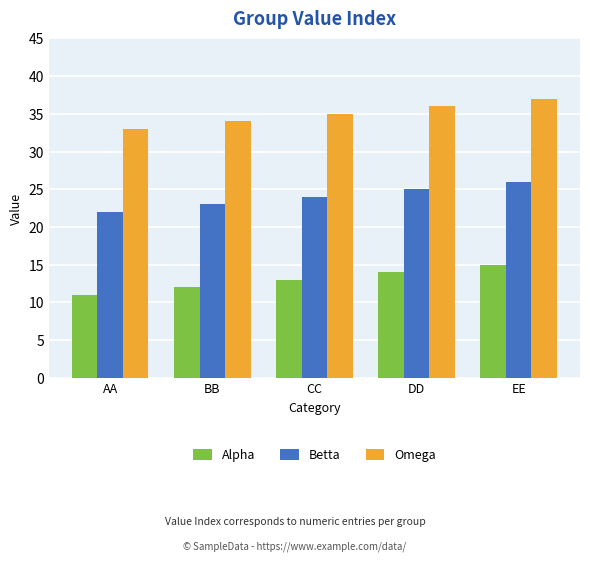

Is the value of Alpha at EE greater than the value of Betta at CC?

No